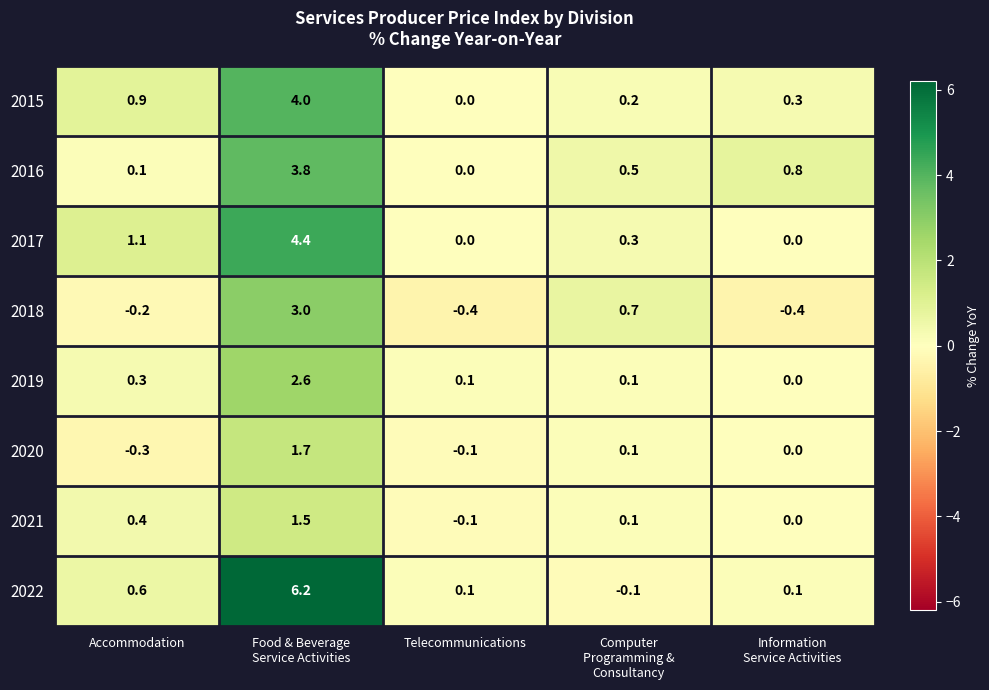

What is the average value of the 2016 series?

1.0